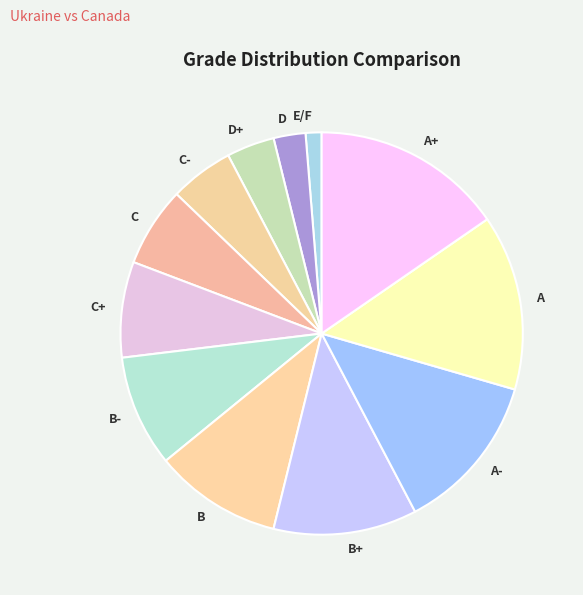

Is it true that B+ is 12% of the pie?

True